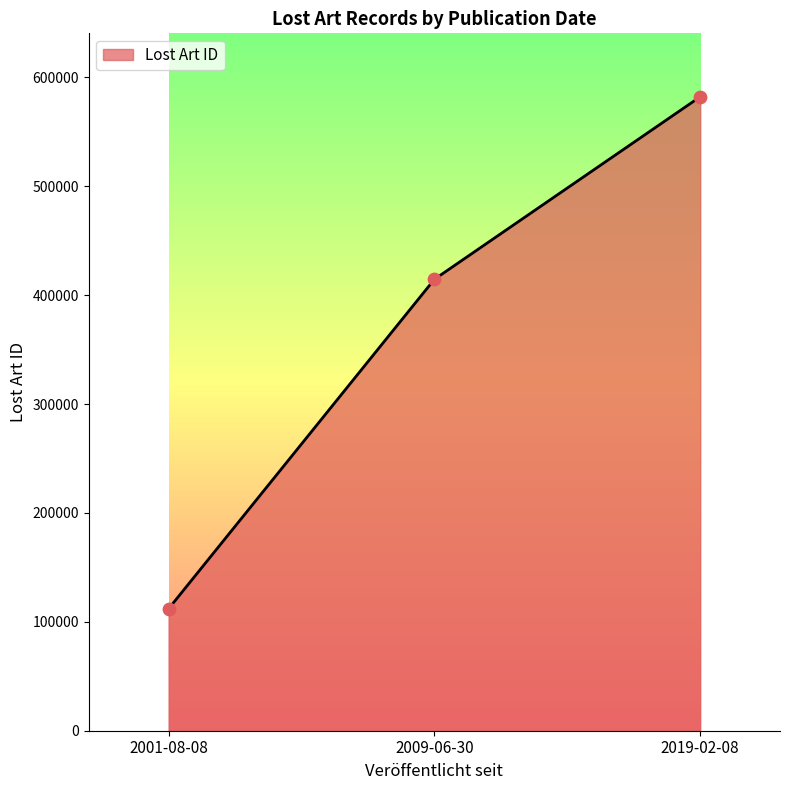

Which has a higher value, 2009-06-30 or 2001-08-08?

2009-06-30